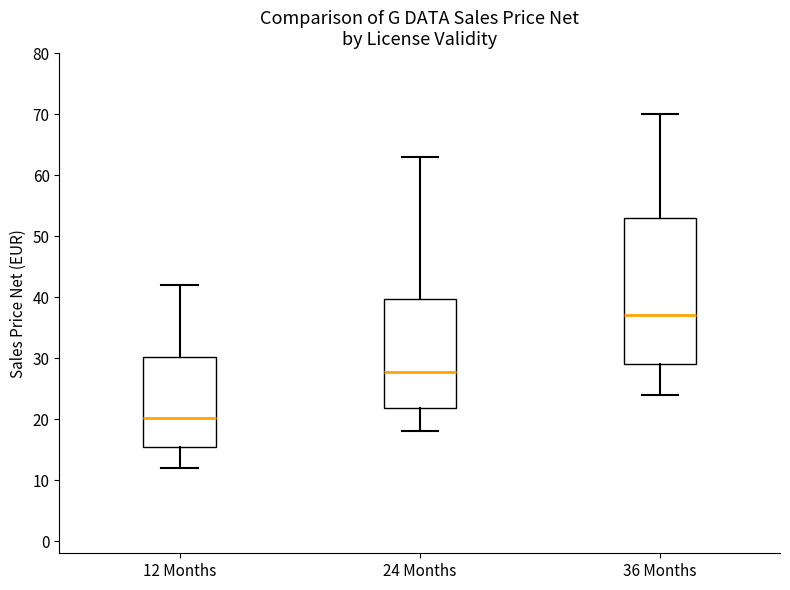

Reading left to right, transcribe this box plot: for each box, give where its median line is, the range the box spans, and where its two whiskers end, as read against the y-axis. The values are not printed on the chart, so give them approximately, as read against the axis.

12 Months: median 20, box 15 to 30, whiskers 12 to 42
24 Months: median 28, box 22 to 40, whiskers 18 to 63
36 Months: median 37, box 29 to 53, whiskers 24 to 70